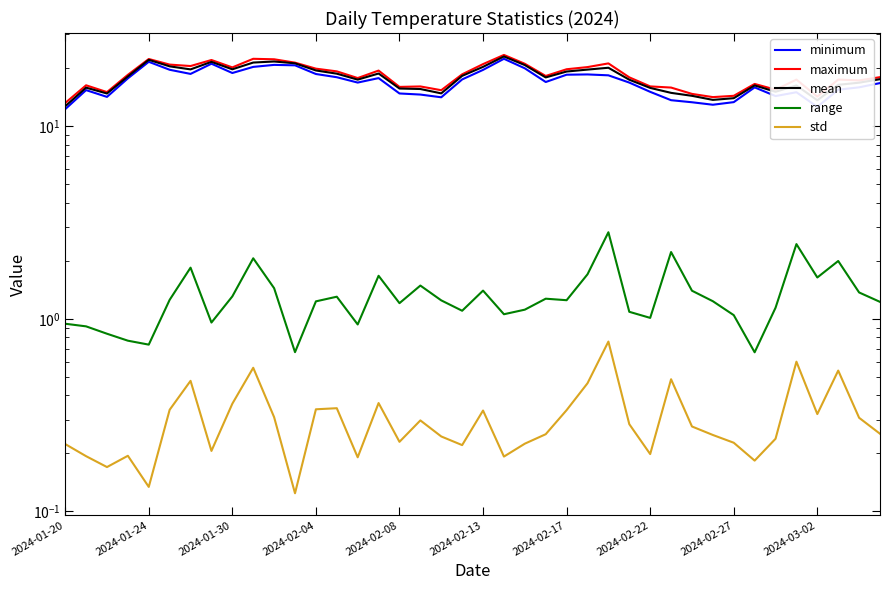

True or false: mean has more than 1 points higher than both neighbors.

True